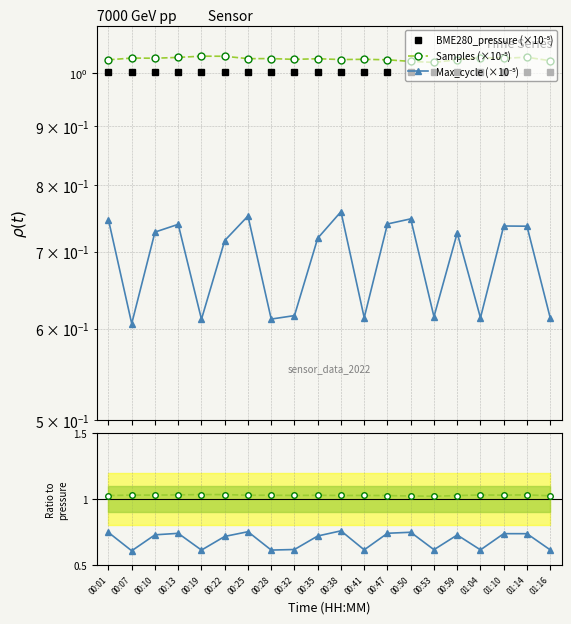

What position from the right is 00:47?

8